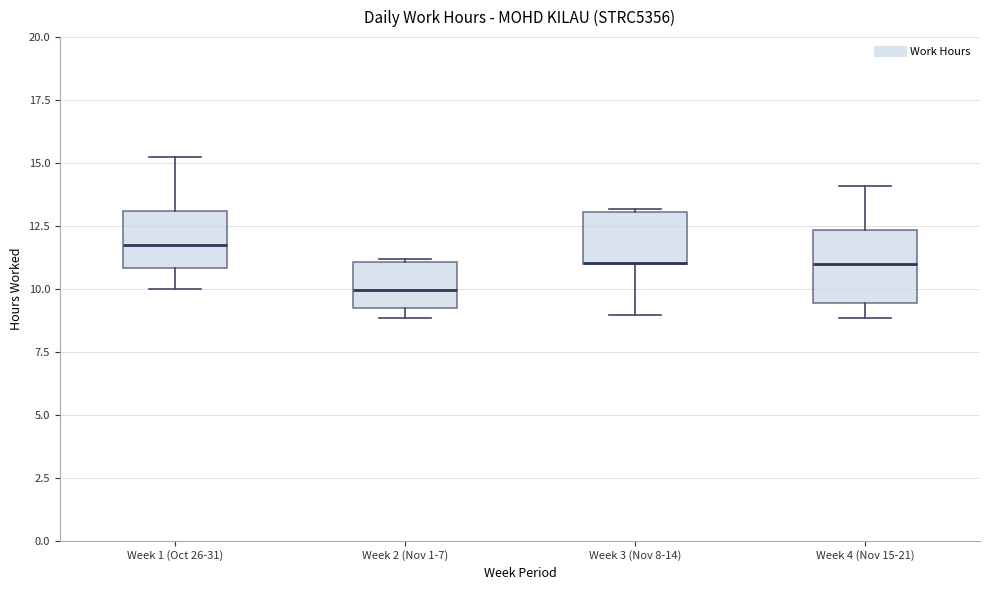

Reading left to right, read every box against the y-axis: the position of its median line, the range the box covers, and the ends of its whiskers. The values are not printed on the chart, so give them approximately, as read against the axis.

Week 1 (Oct 26-31): median 12.0, box 11.0 to 13.0, whiskers 10.0 to 15.0
Week 2 (Nov 1-7): median 10.0, box 9.5 to 11.0, whiskers 9.0 to 11.0
Week 3 (Nov 8-14): median 11.0 (drawn on the box's lower edge), box 11.0 to 13.0, whiskers 9.0 to 13.0
Week 4 (Nov 15-21): median 11.0, box 9.5 to 12.5, whiskers 9.0 to 14.0